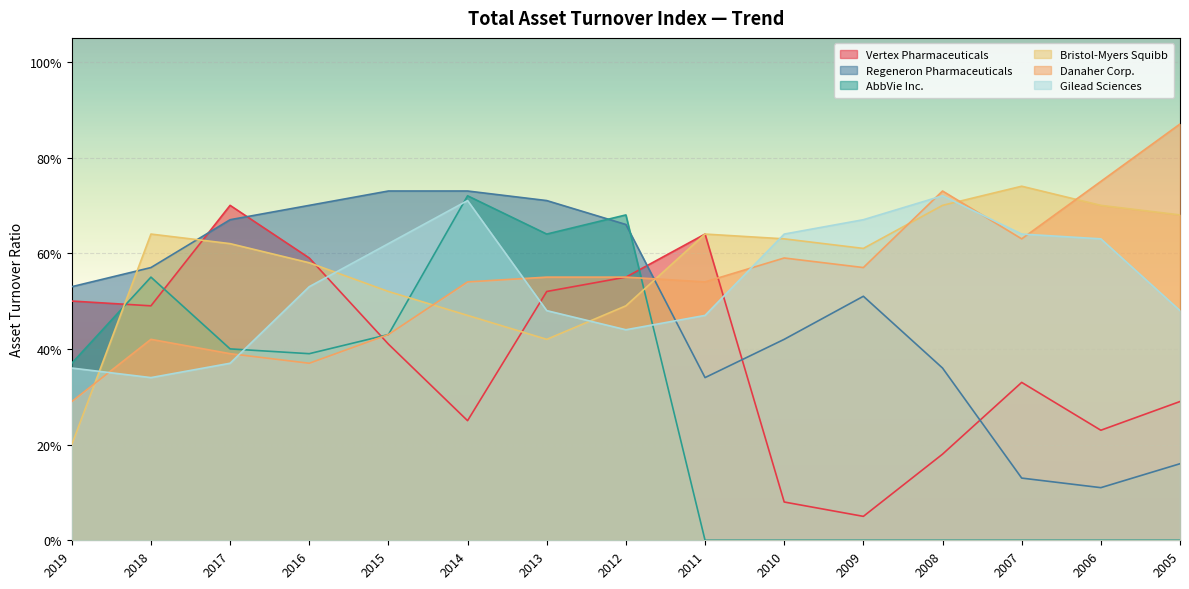

How many intersections are there between Gilead Sciences and AbbVie Inc.?

3